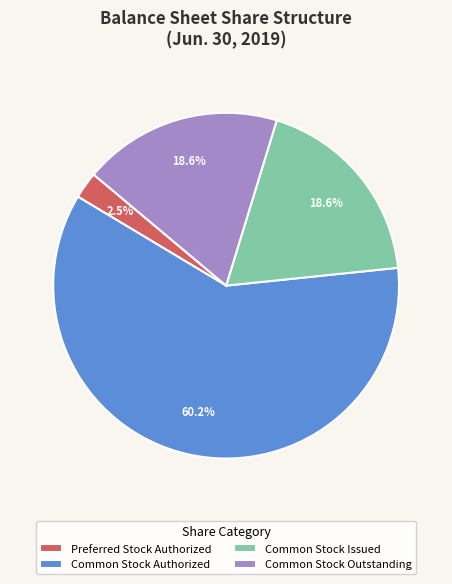

Which category has the smallest portion of the pie?

Preferred Stock Authorized